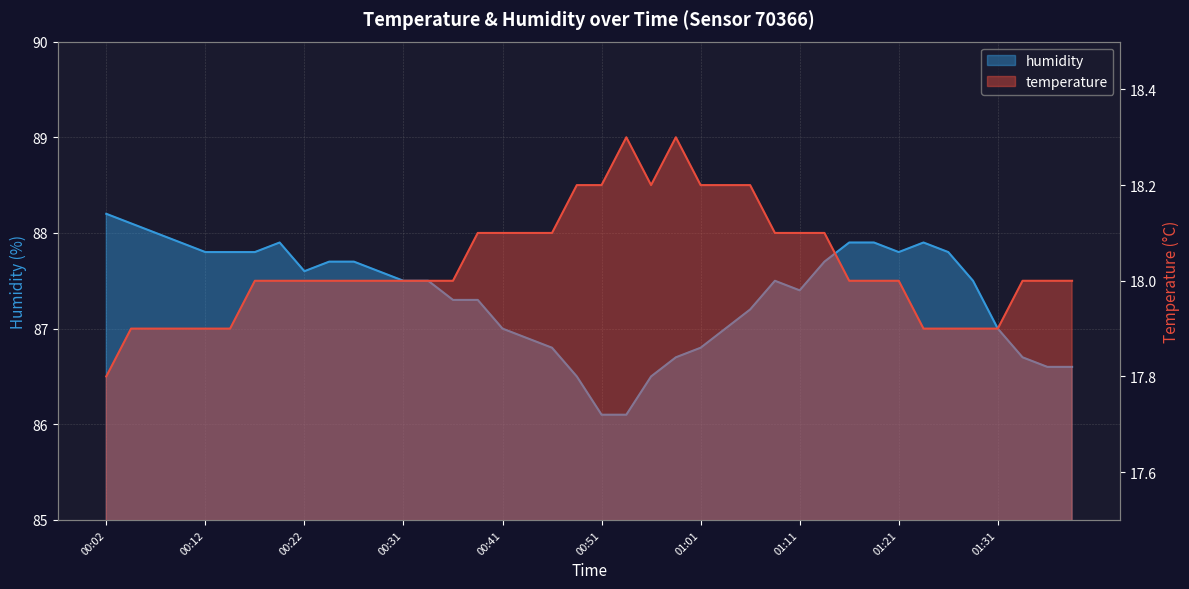

Reading left to right, transcribe all the data shown in this chart.

temperature: 17.8	17.9	17.9	17.9	17.9	17.9	18.0	18.0	18.0	18.0	18.0	18.0	18.0	18.0	18.0	18.1	18.1	18.1	18.1	18.2	18.2	18.3	18.2	18.3	18.2	18.2	18.2	18.1	18.1	18.1	18.0	18.0	18.0	17.9	17.9	17.9	17.9	18.0	18.0	18.0
humidity: 88.2	88.1	88.0	87.9	87.8	87.8	87.8	87.9	87.6	87.7	87.7	87.6	87.5	87.5	87.3	87.3	87.0	86.9	86.8	86.5	86.1	86.1	86.5	86.7	86.8	87.0	87.2	87.5	87.4	87.7	87.9	87.9	87.8	87.9	87.8	87.5	87.0	86.7	86.6	86.6